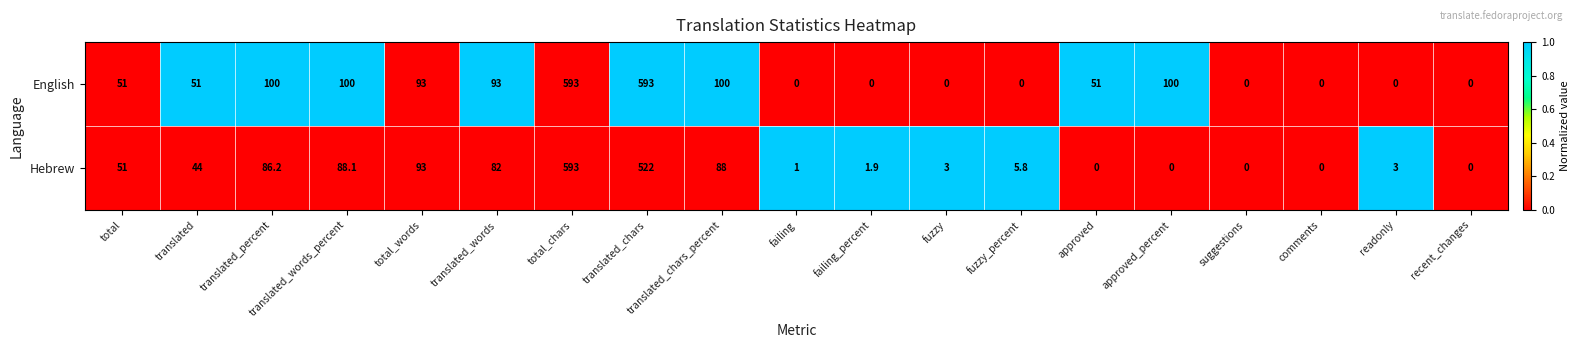

Rank the series at translated_chars from lowest to highest value.

Hebrew, English